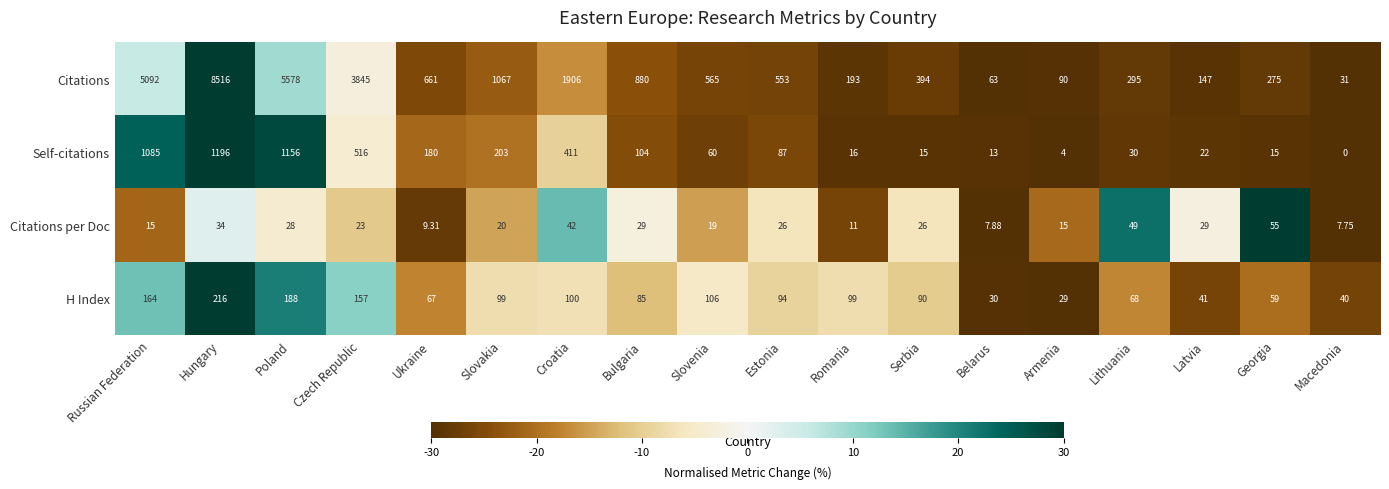

Where does the Self-citations series first go above 87?

Russian Federation